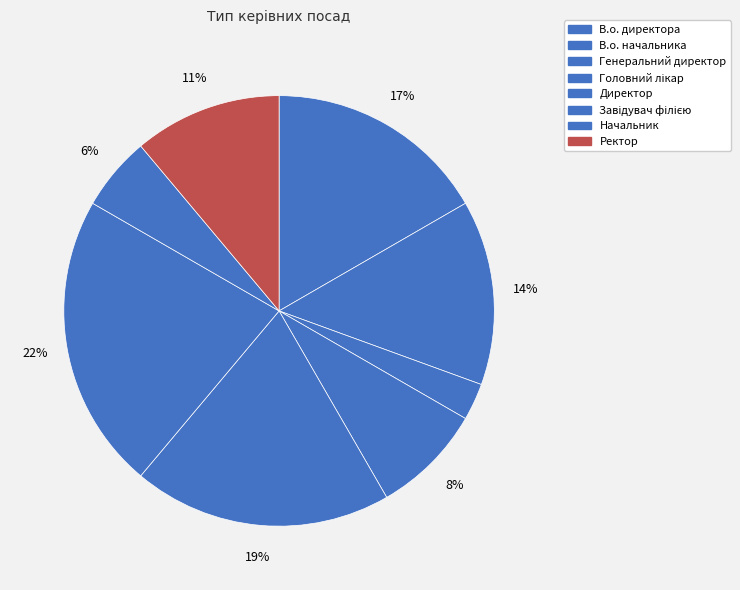

Rank the categories by value from lowest to highest.

Генеральний директор, Начальник, Головний лікар, Ректор, В.о. начальника, В.о. директора, Директор, Завідувач філією